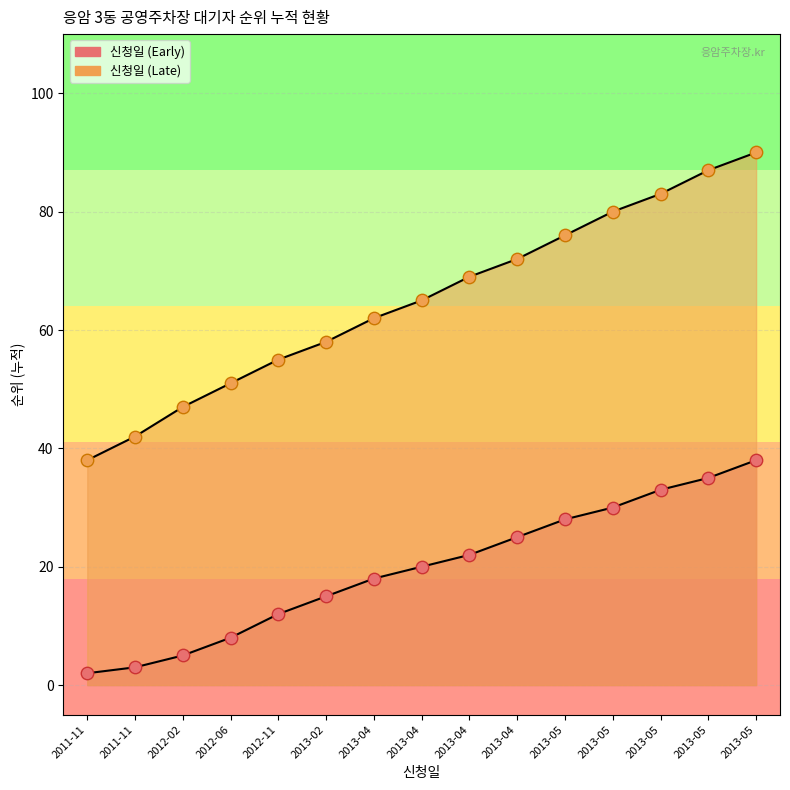

Which series contains the lowest Y value?

신청일 (Early)